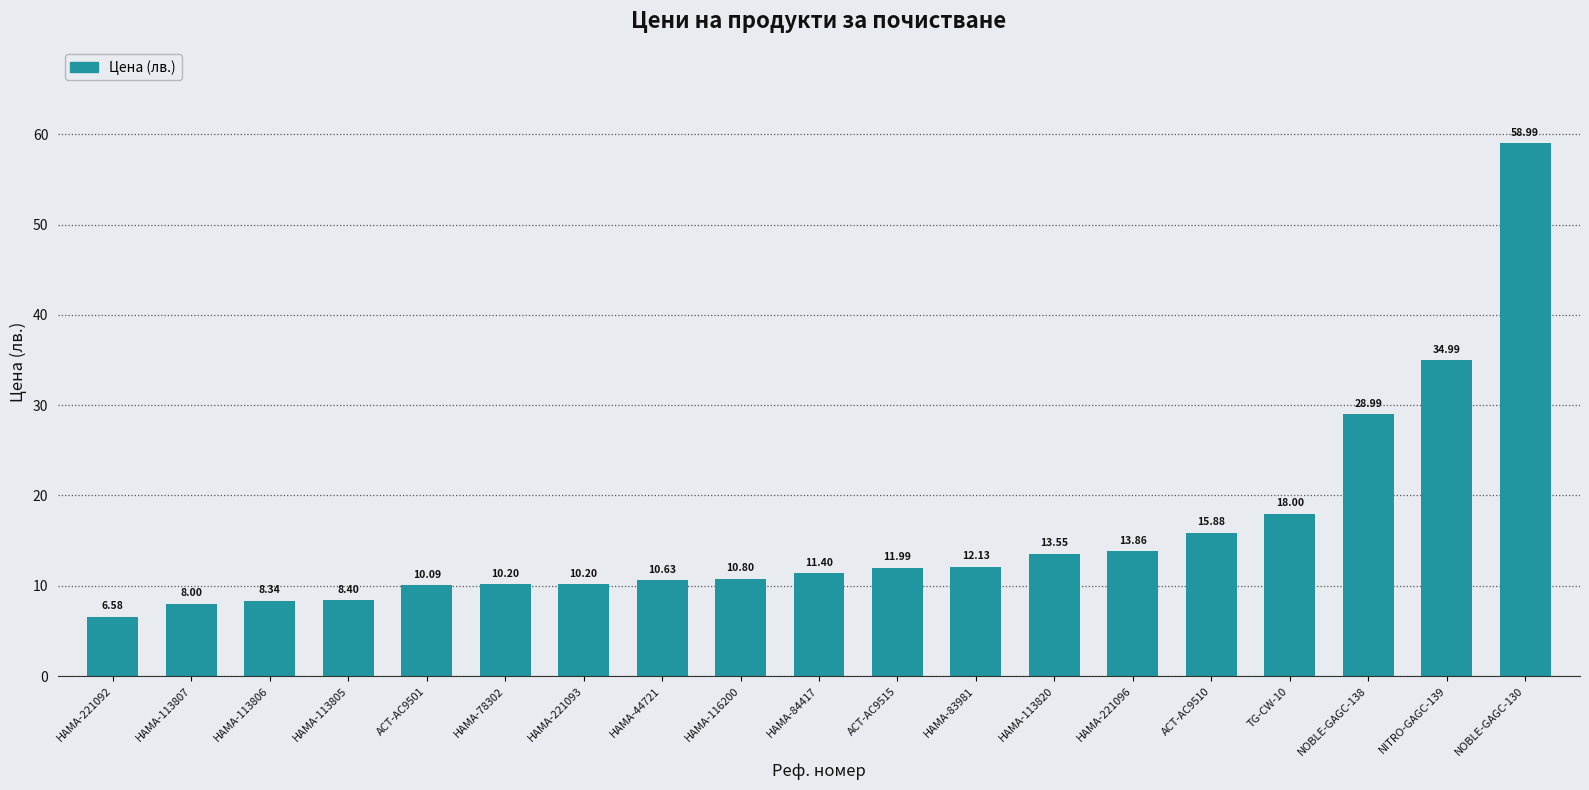

Between HAMA-113806 and TG-CW-10, which is larger?

TG-CW-10